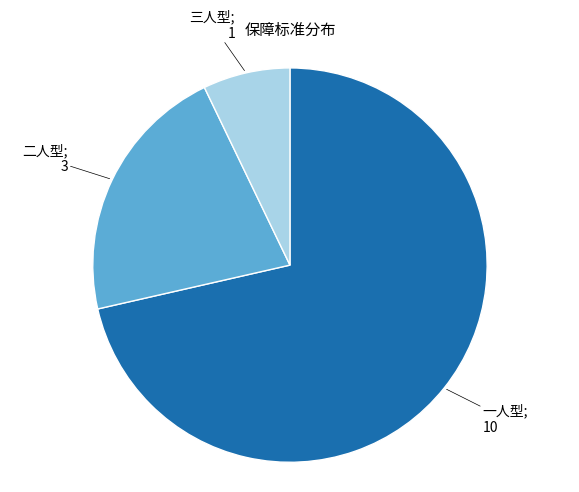

Is there a majority slice in this chart?

Yes